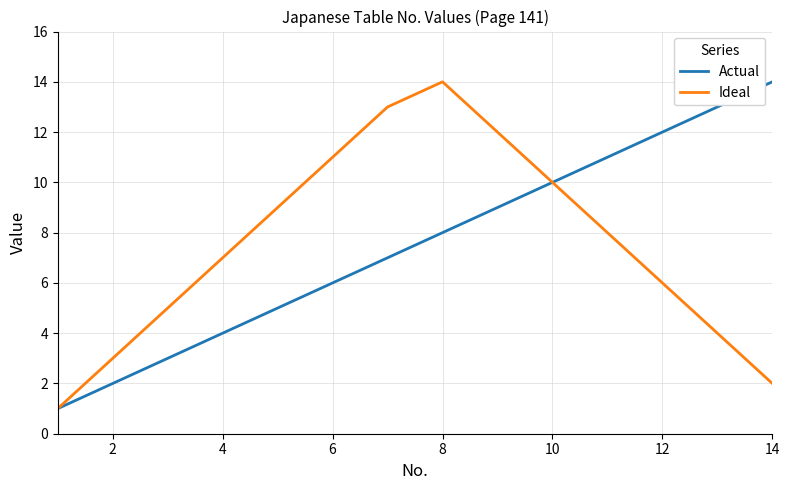

Does the chart display data point markers on the line(s)?

No